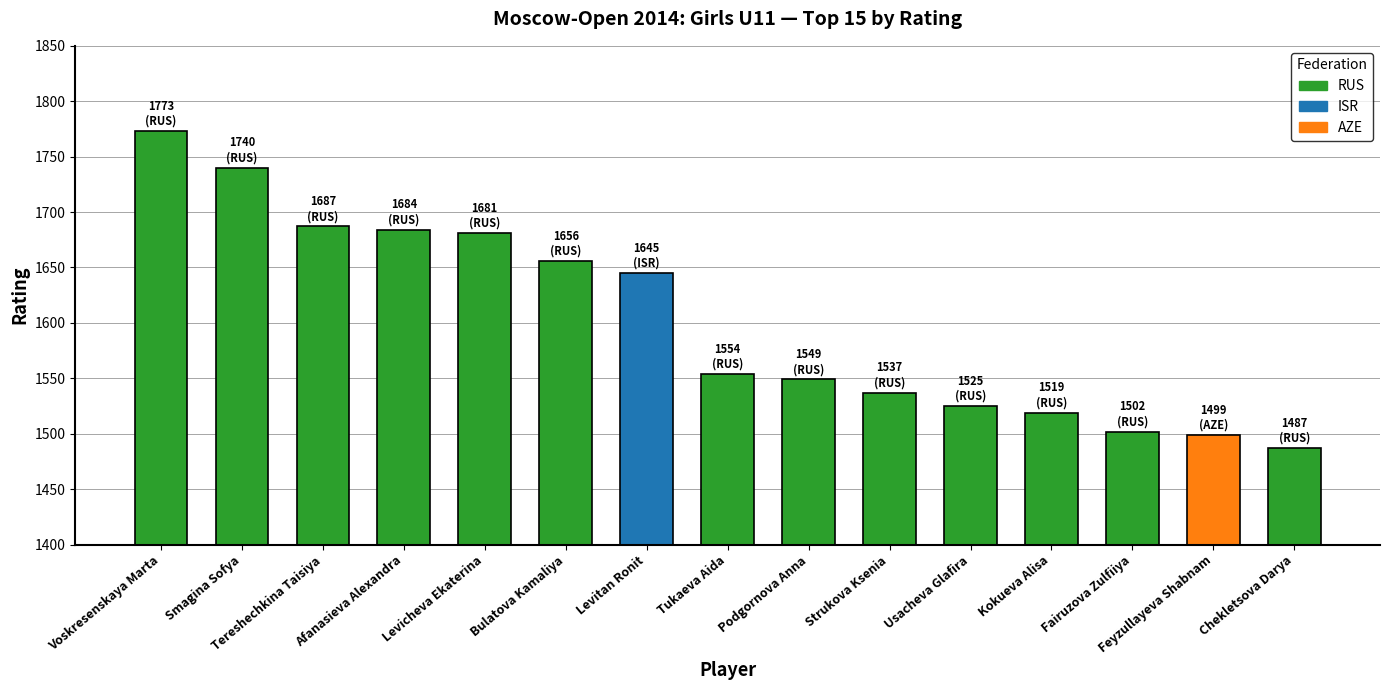

The chart shows a value of 2457 at Afanasieva Alexandra. True or false?

False